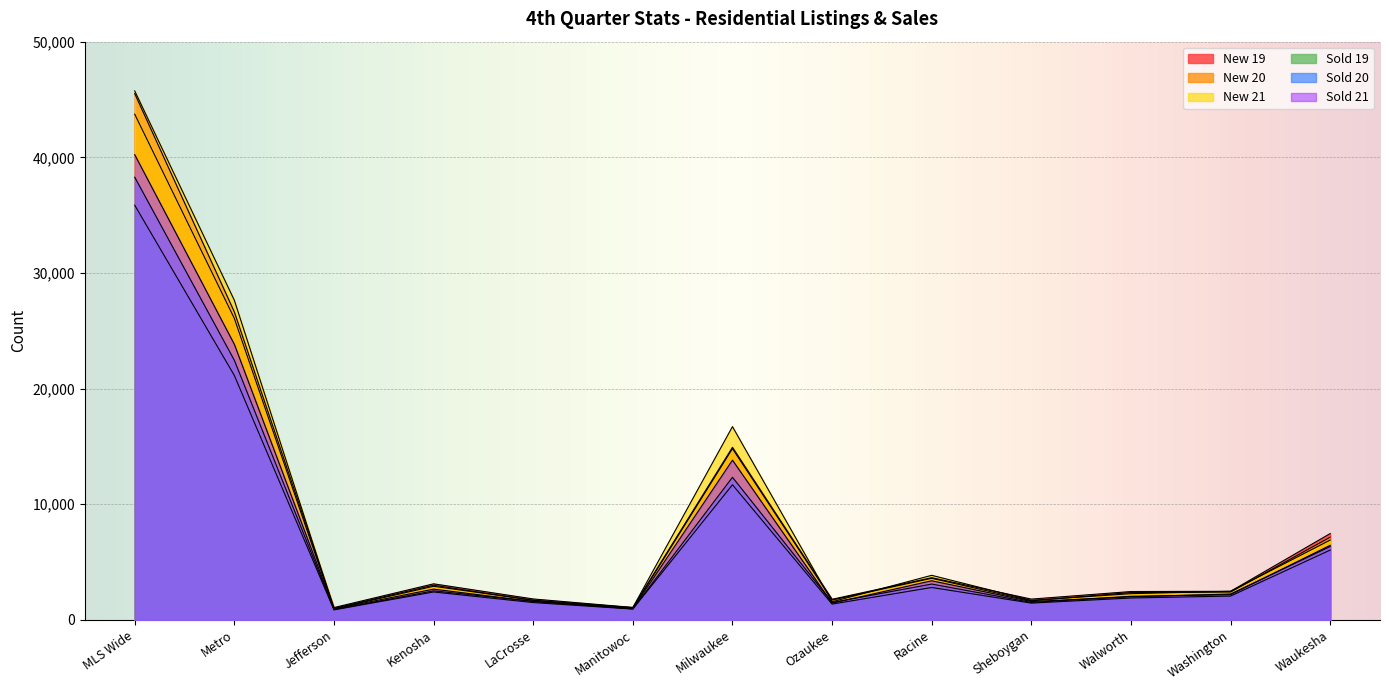

What is the minimum value shown in the chart?

862